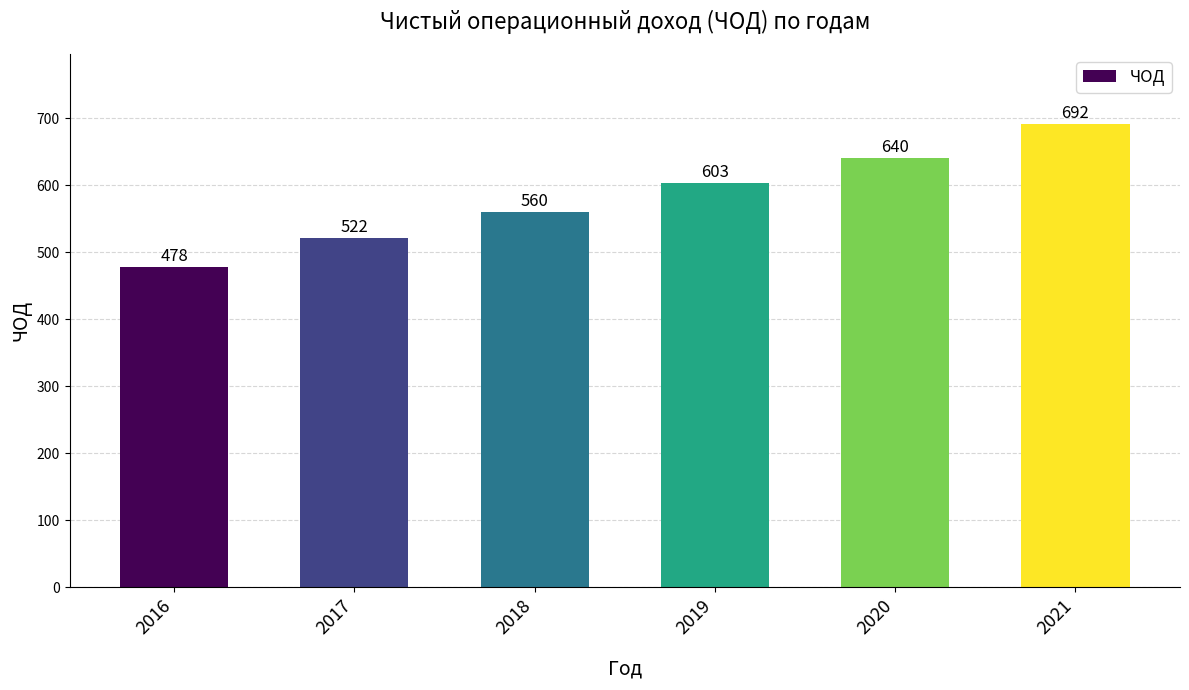

How many categories are shown in the chart?

6